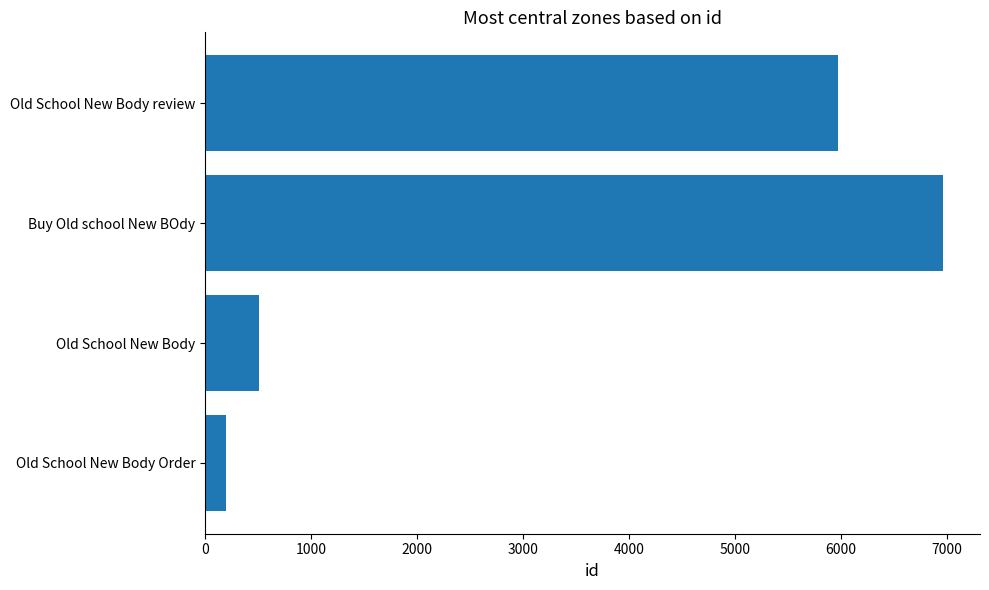

What is the value of the 1st bar from the left?

199